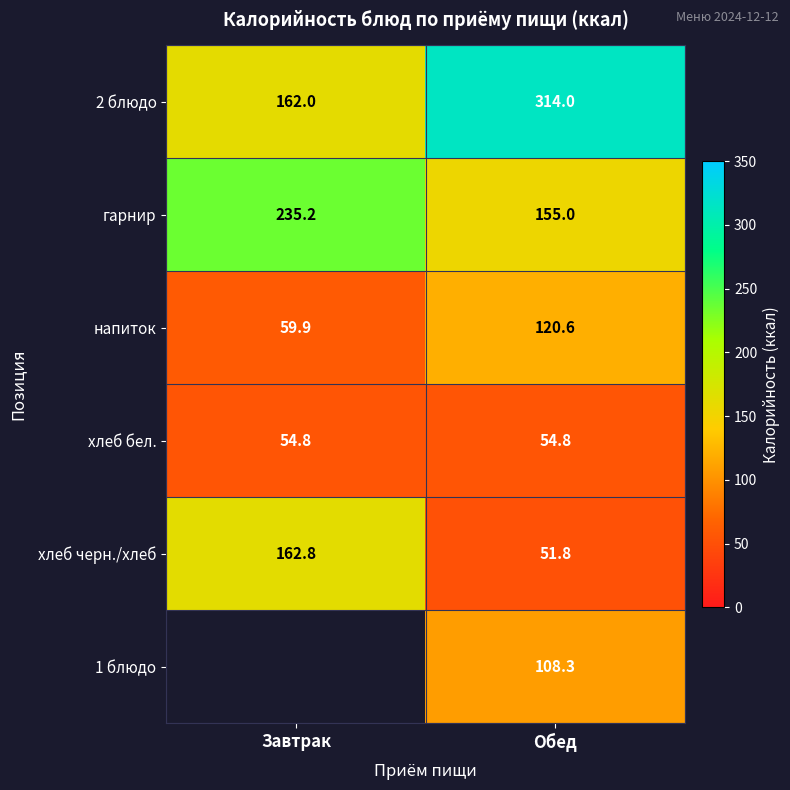

Is it true that хлеб бел. equals 94.9 at Завтрак?

False